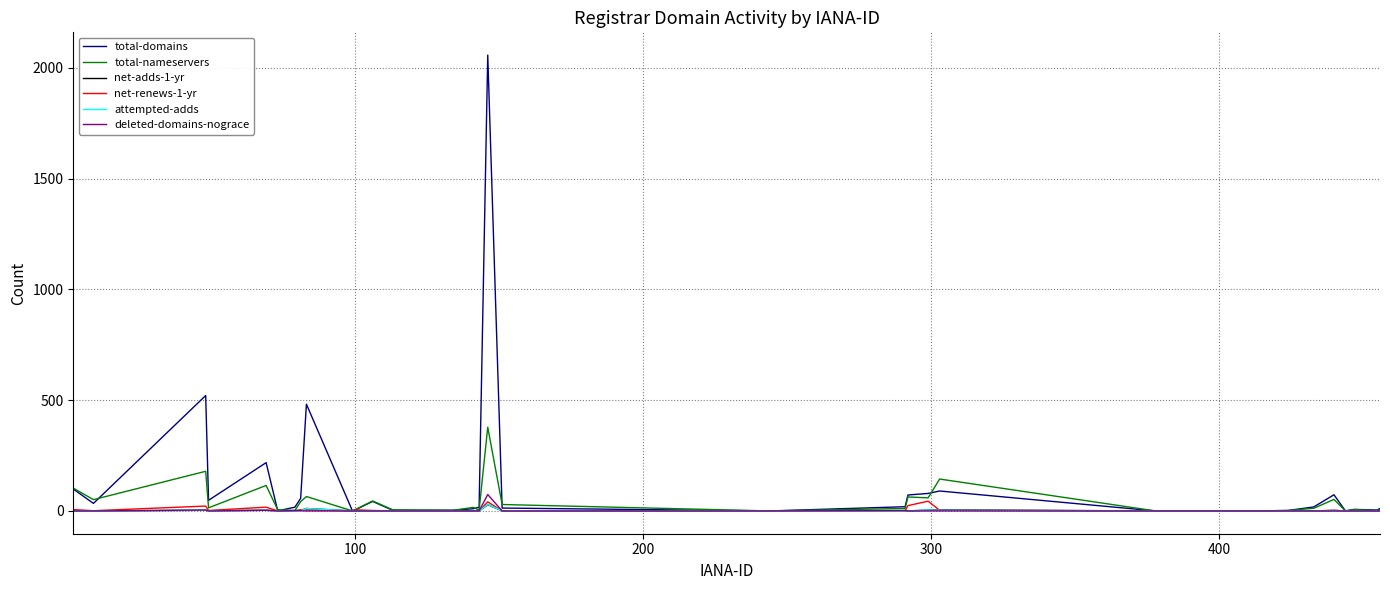

What is the average value of the net-adds-1-yr series?

2